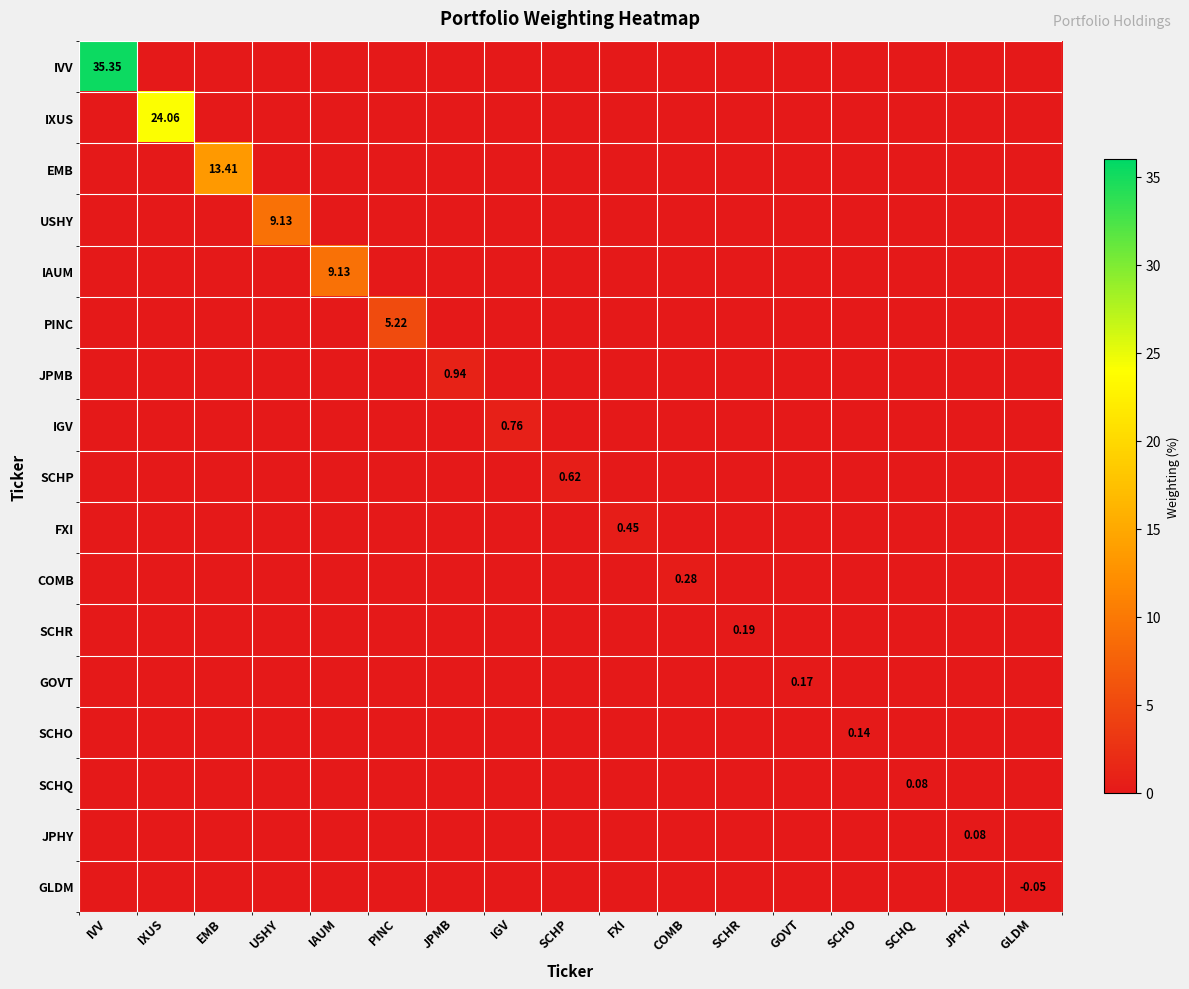

Which series changed the most between SCHR and JPHY?

SCHR